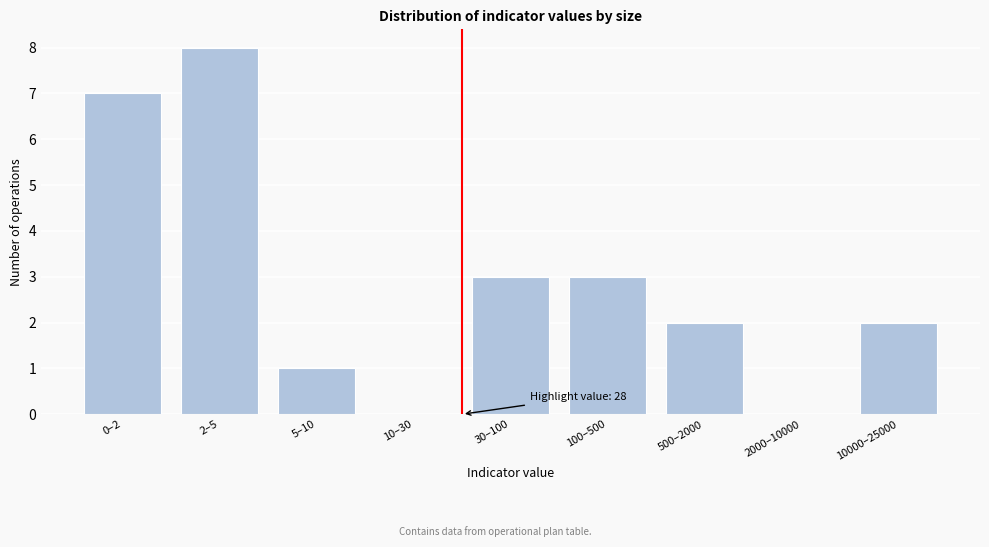

Reading left to right, what are all the values shown in this chart?

0–2=7	2–5=8	5–10=1	10–30=0	30–100=3	100–500=3	500–2000=2	2000–10000=0	10000–25000=2